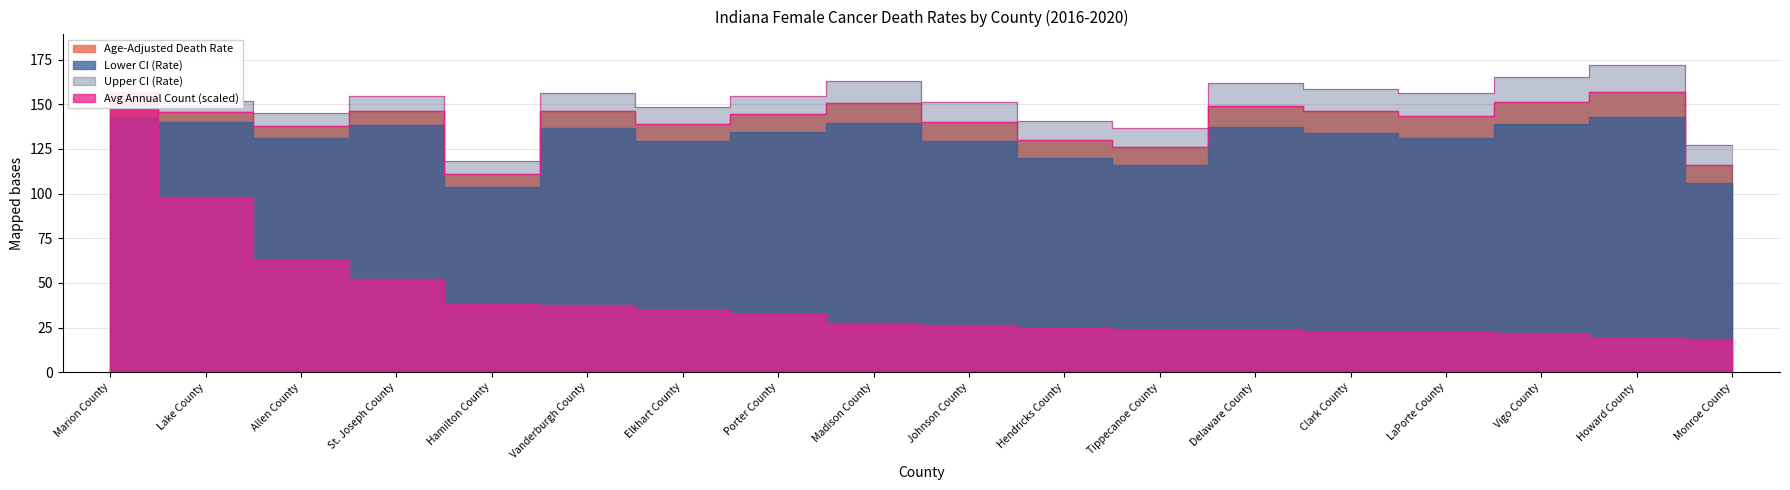

The value of Age-Adjusted Death Rate at Johnson County is 249.9. True or false?

False